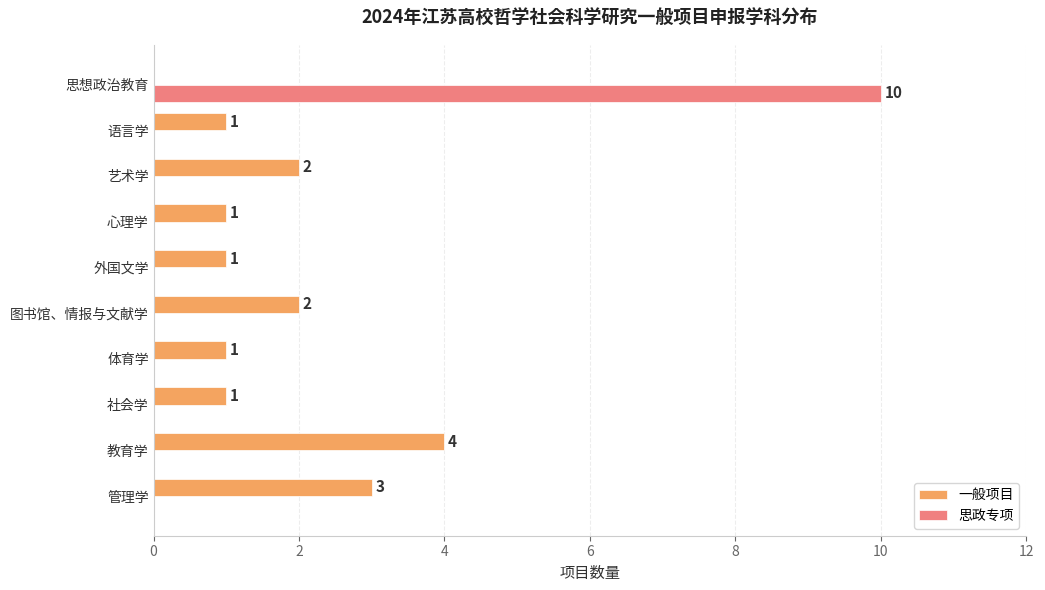

At which category is the sum across all series the highest?

思想政治教育